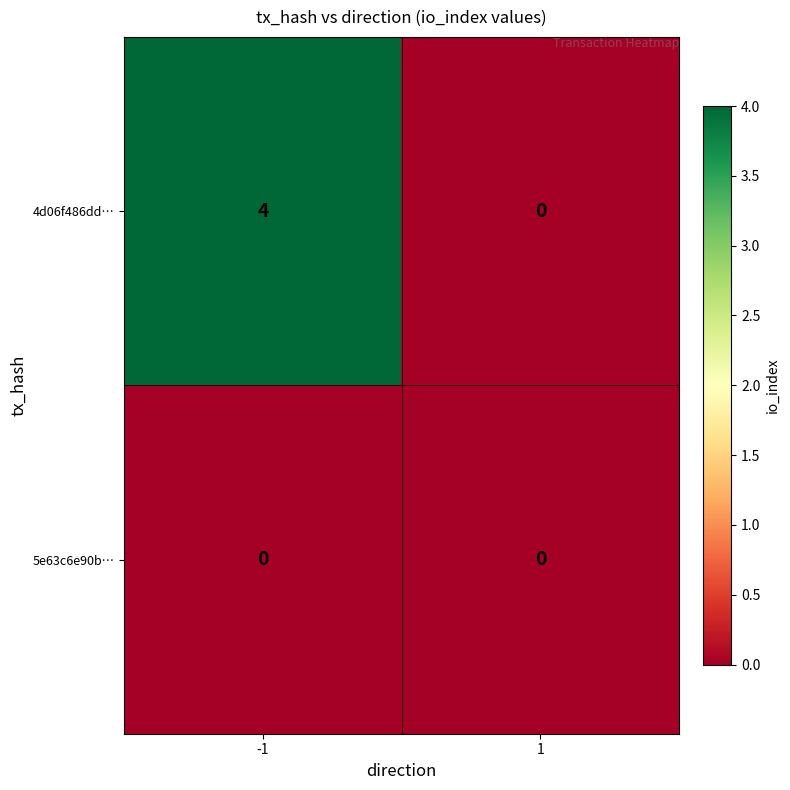

Reading left to right, transcribe all the data shown in this chart.

4d06f486dd…: 4	0
5e63c6e90b…: 0	0